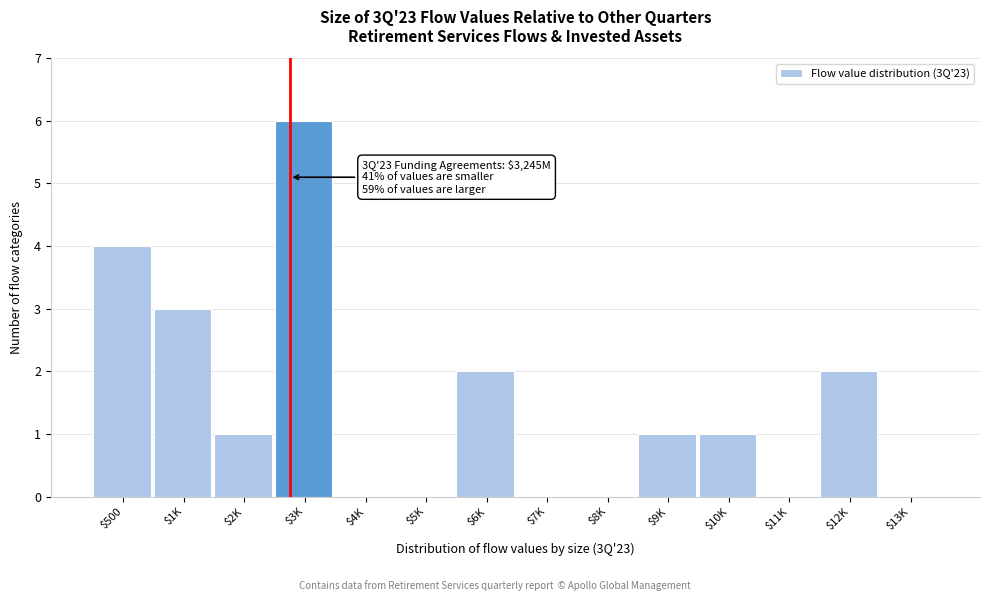

Which label corresponds to the largest value in the chart?

$3K